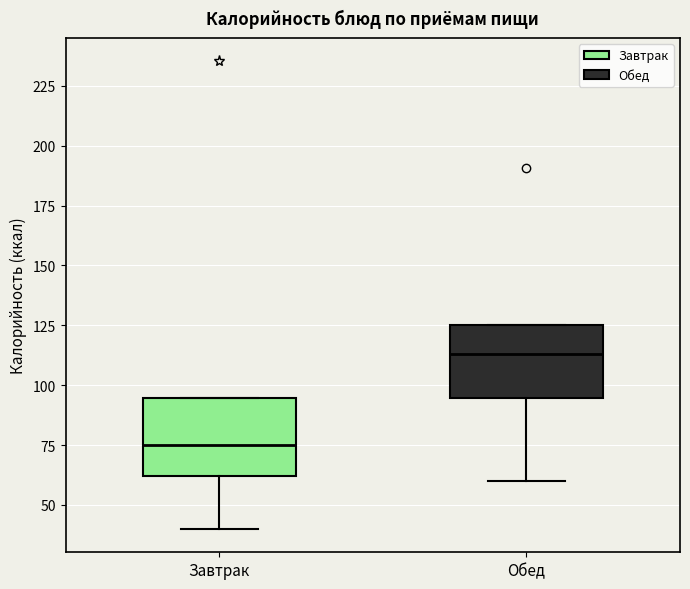

Reading left to right, read every box against the y-axis: the position of its median line, the range the box covers, and the ends of its whiskers. The values are not printed on the chart, so give them approximately, as read against the axis.

Завтрак: median 75, box 60 to 95, whiskers 40 to 95
Обед: median 115, box 95 to 125, whiskers 60 to 125